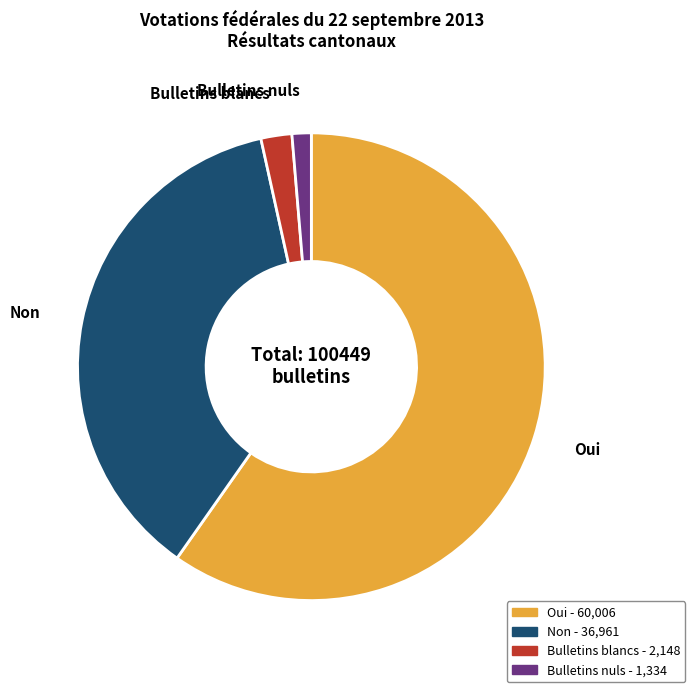

Between Oui and Non, which is larger?

Oui